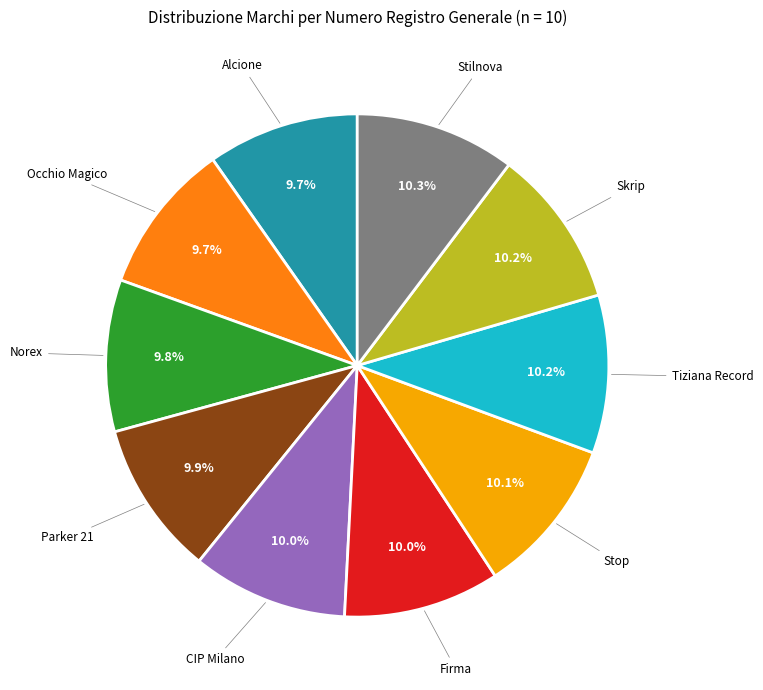

Does any single category account for the majority?

No